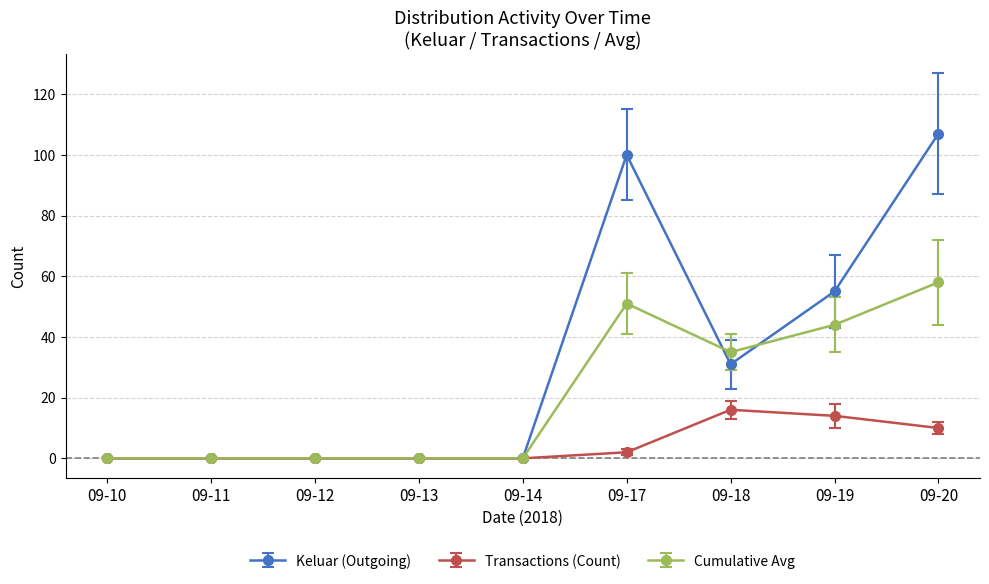

Which series has the widest spread of values?

Keluar (Outgoing)